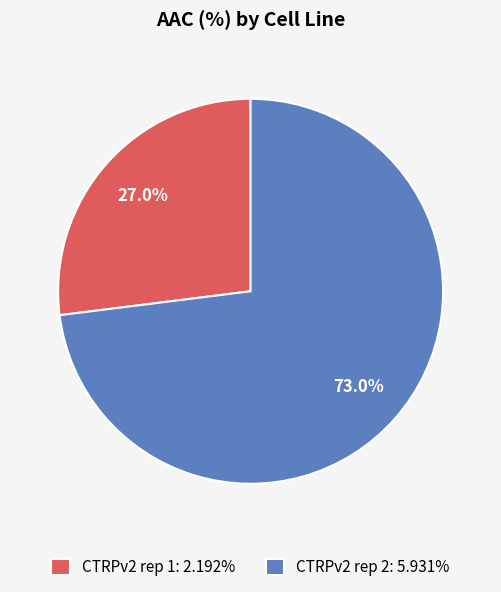

To the nearest percent, what is the average slice percentage?

50%